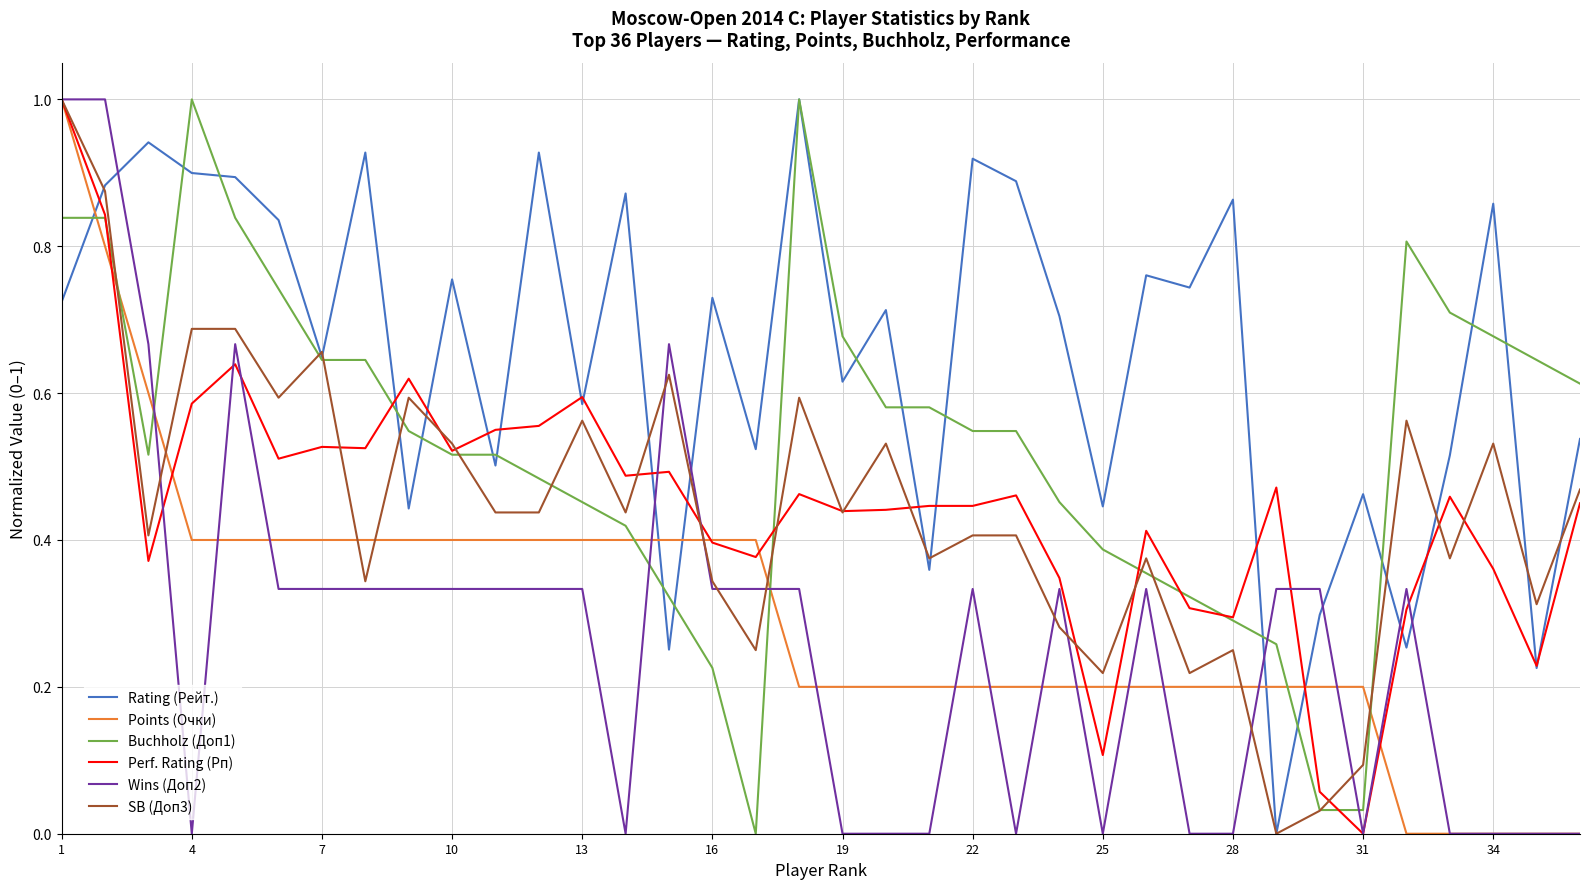

What is the sum of all Points (Очки) values?

10.8